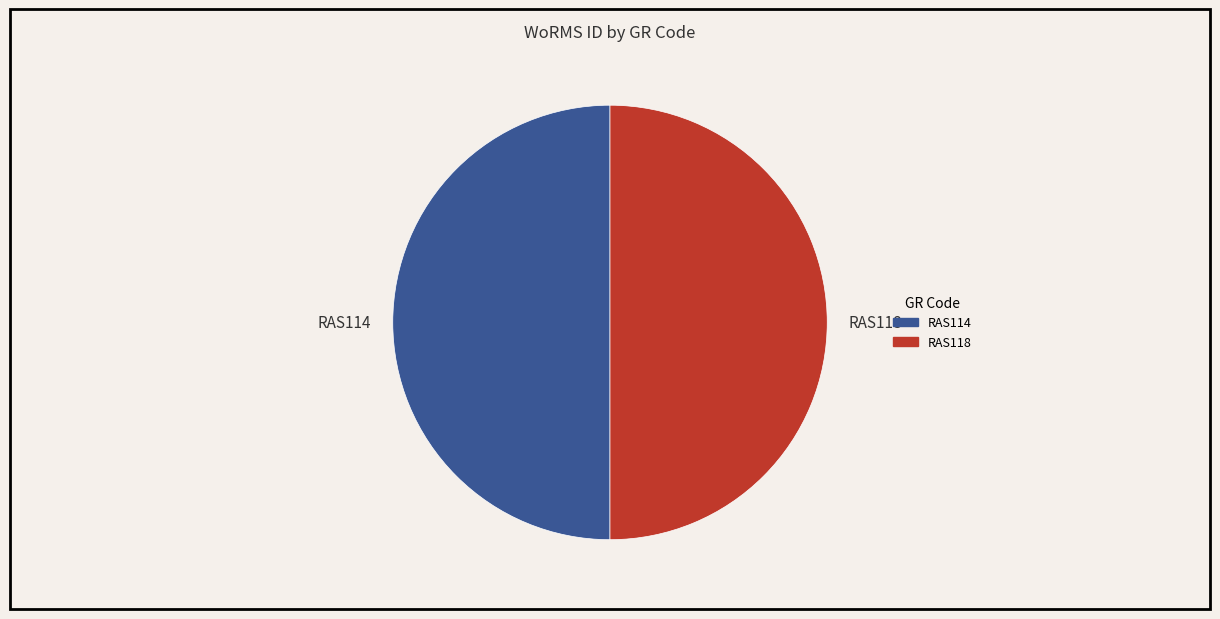

Do RAS118 and RAS114 together represent more than half of the pie?

Yes